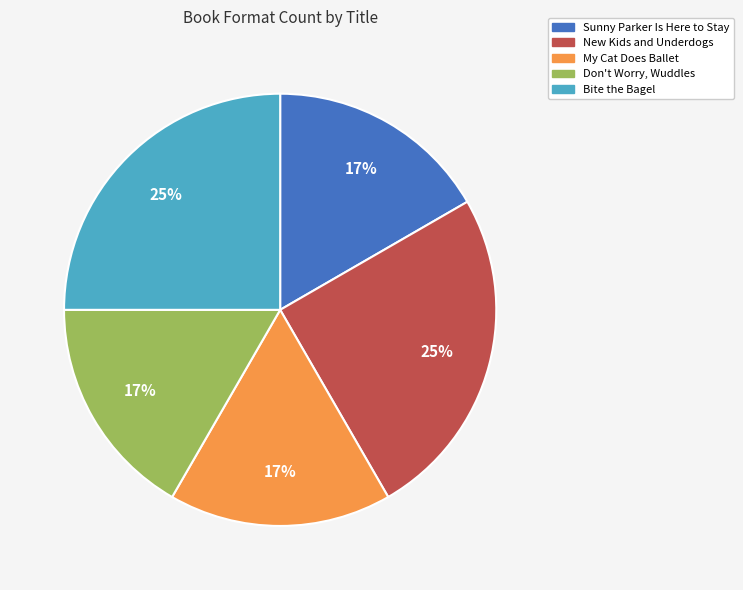

To the nearest percent, what is the difference between the largest and smallest slice percentages?

8%